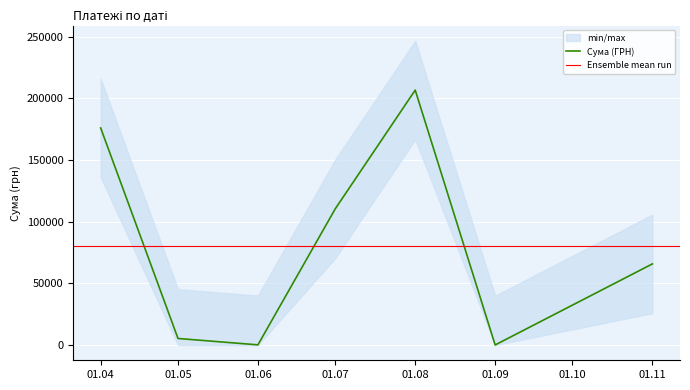

The value of Сума (ГРН) at 01.08 is 294828.7. True or false?

False